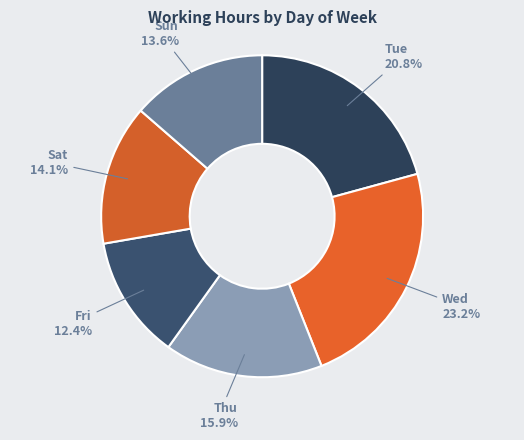

To the nearest percent, what percentage of the pie is Thu?

16%